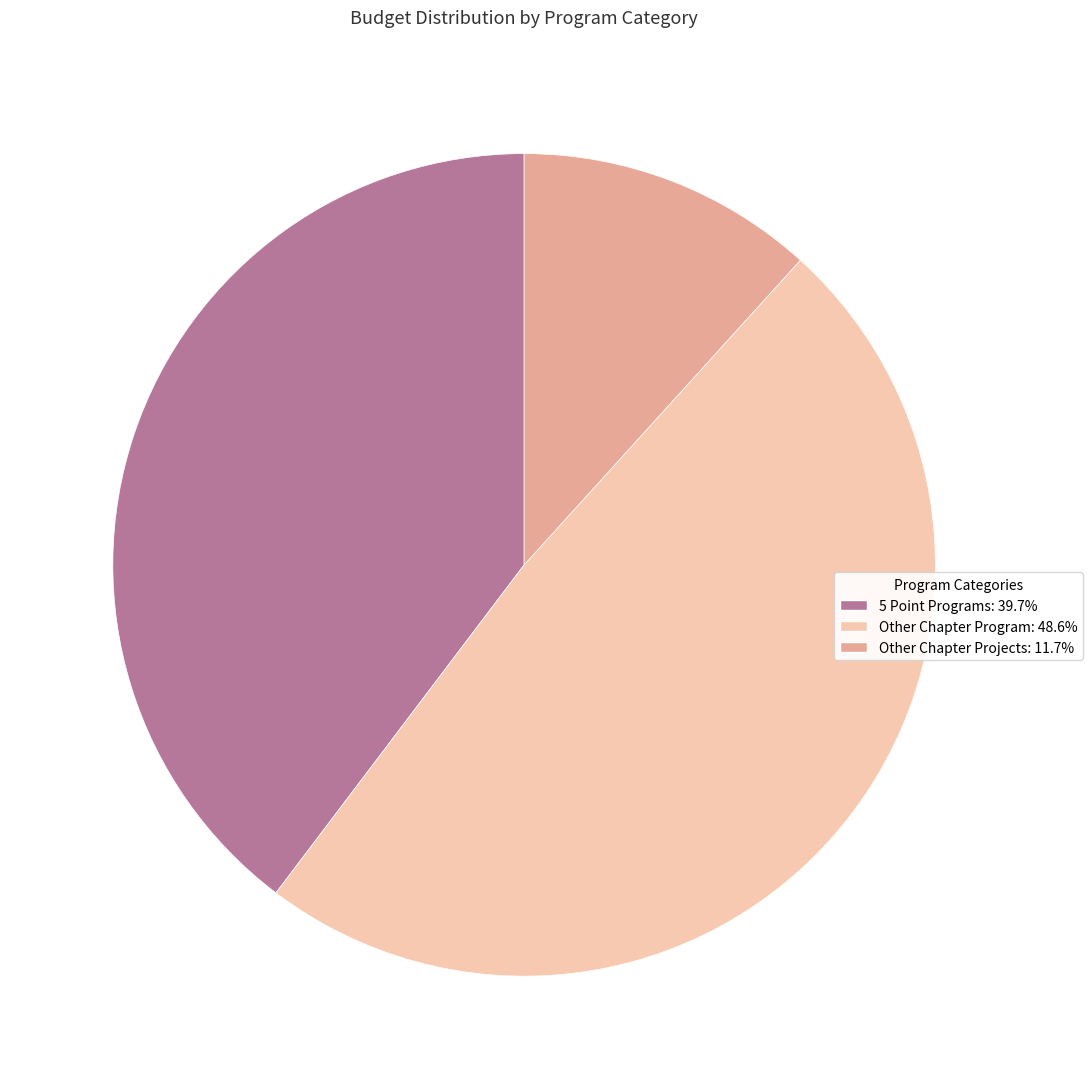

How many slices are in this pie chart?

3